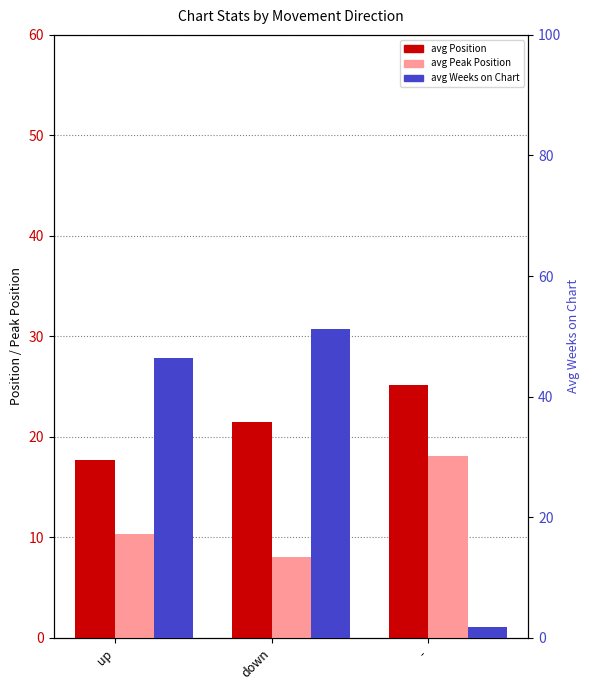

Rank the series by their average value, from highest to lowest.

avg Weeks on Chart, avg Position, avg Peak Position